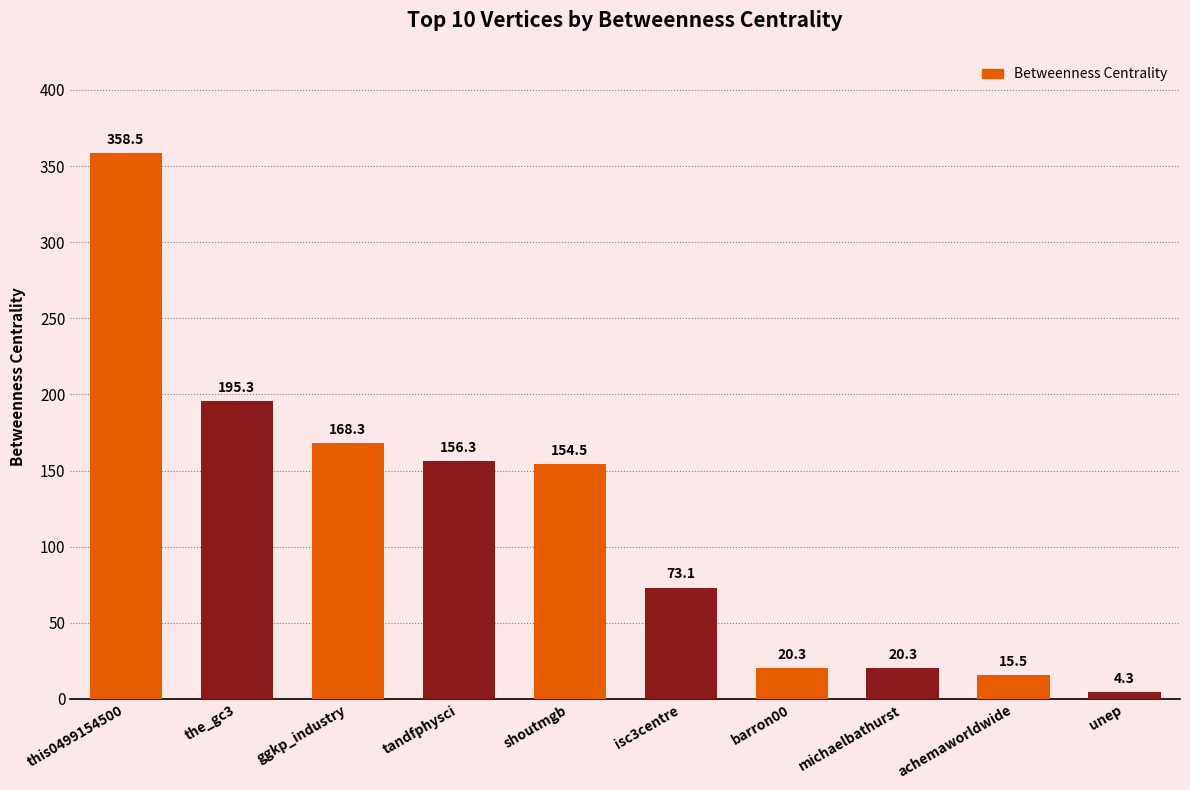

Which category has the highest value across all series?

this0499154500